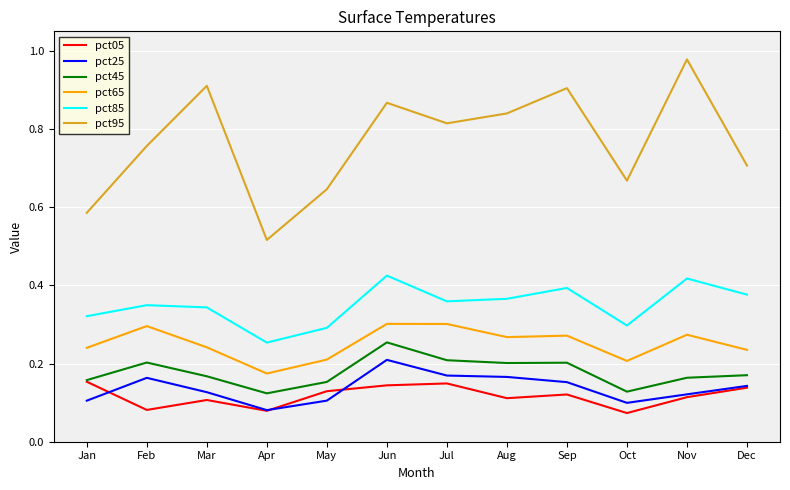

What is the sum of all pct25 values?

1.6